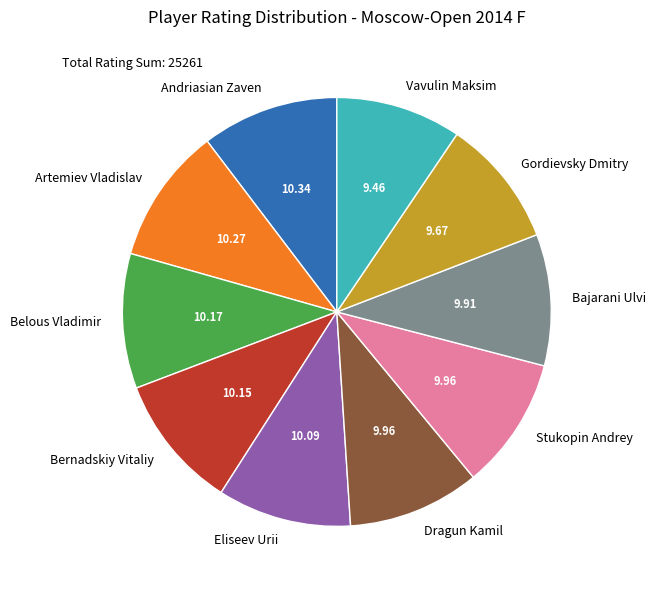

Does Bernadskiy Vitaliy represent more than half of the total?

No